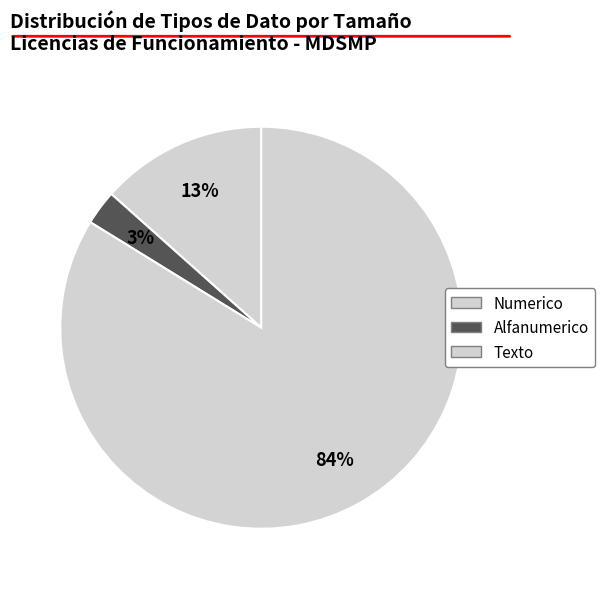

Rank the categories by value from highest to lowest.

Texto, Numerico, Alfanumerico